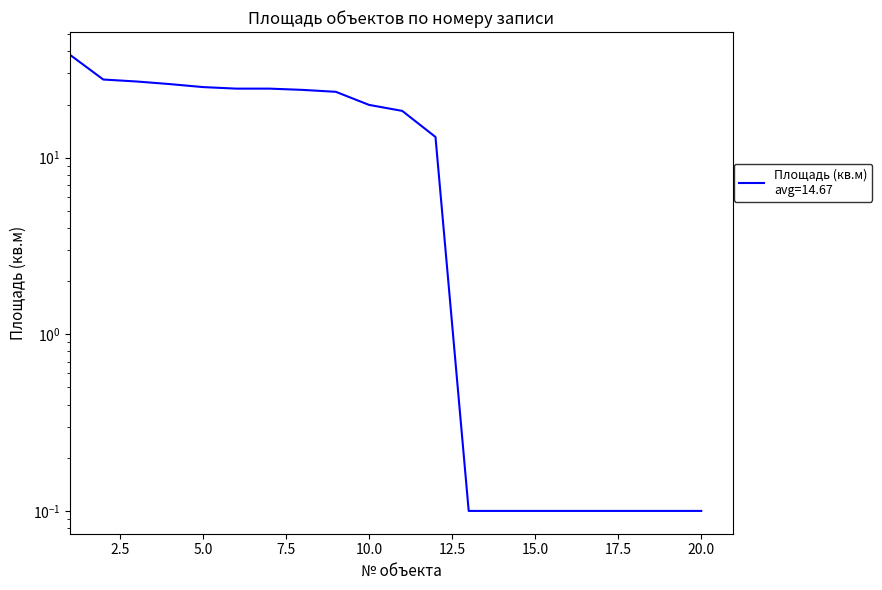

True or false: the data shows 14.8 at 5.0.

False